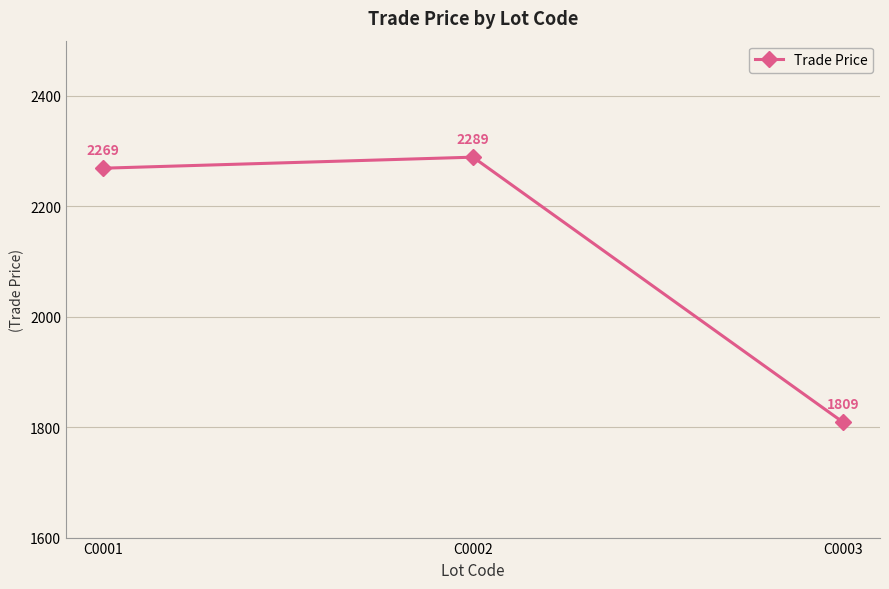

Does the chart display data point markers on the line(s)?

Yes